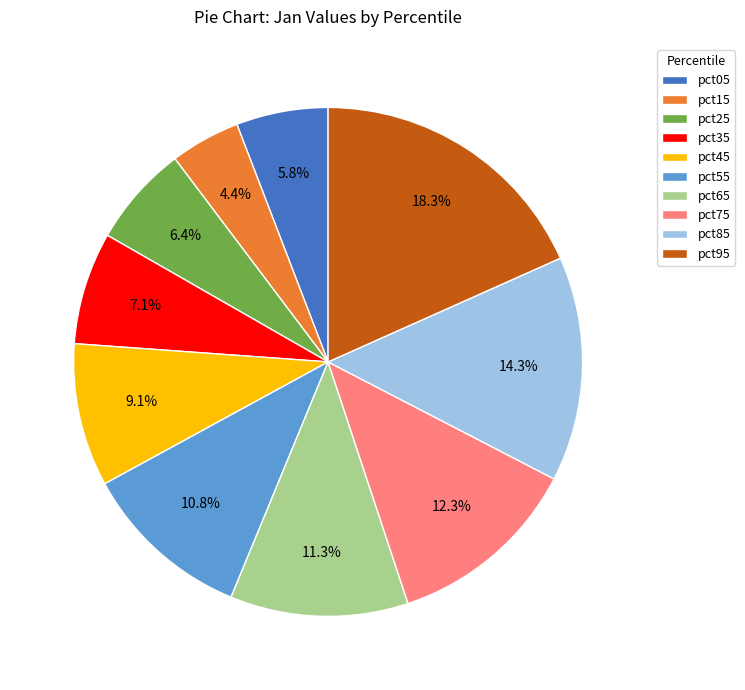

Does pct15 represent more than half of the total?

No